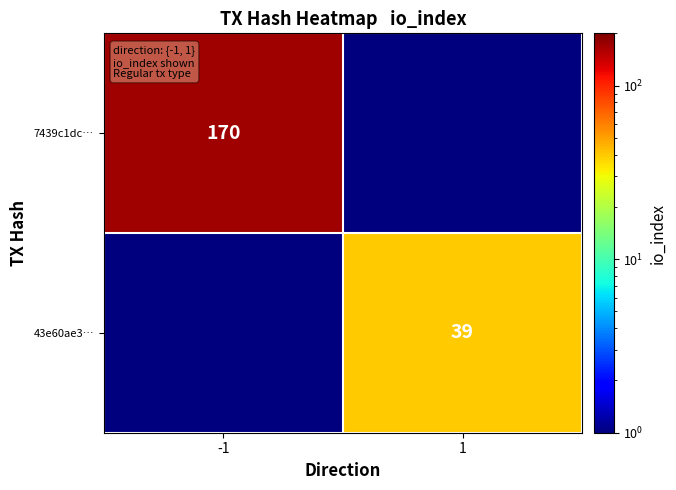

The value of 43e60ae3… at 1 is 60.7. True or false?

False